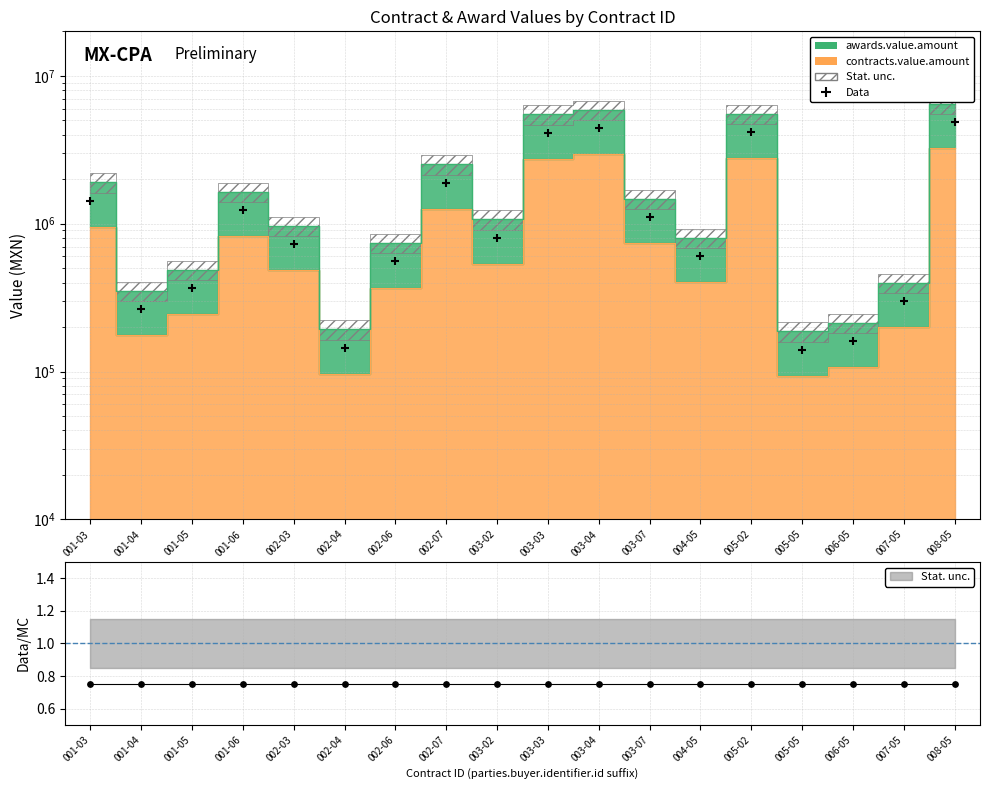

Between 001-04 and 003-03, which is larger?

003-03